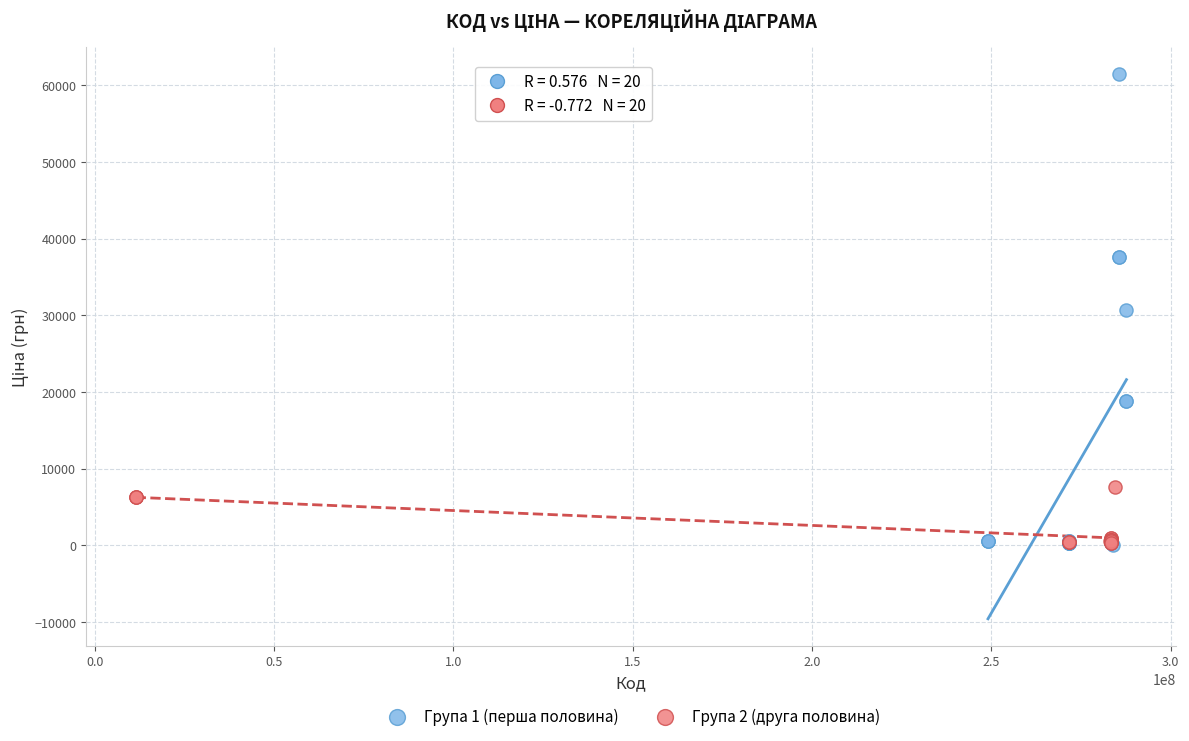

Which series has the widest spread of Y values?

Група 1 (перша половина)